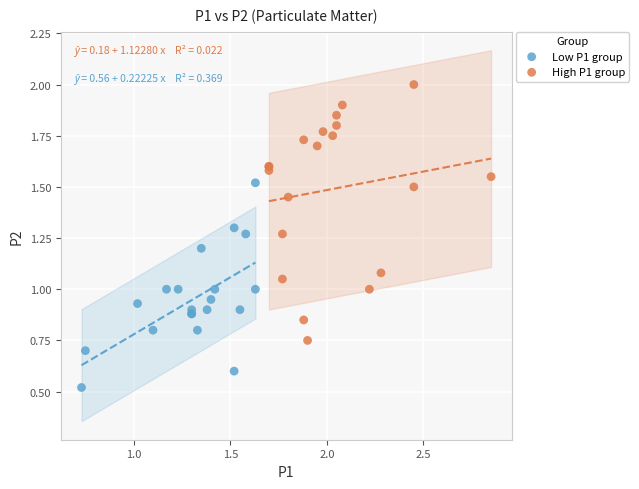

Which series has the largest Y range (max minus min)?

High P1 group